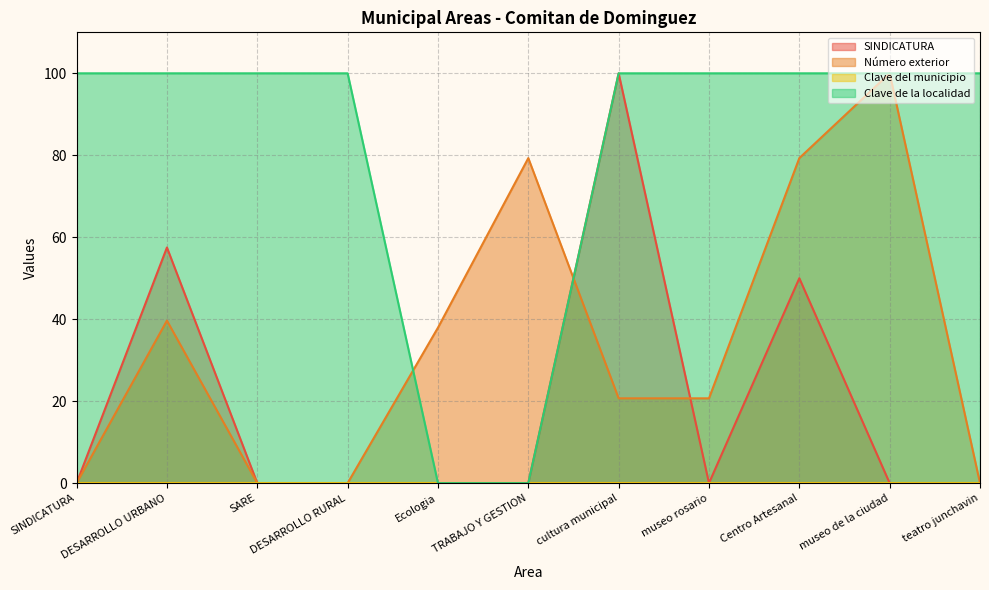

Which series has the largest total across all categories?

Clave de la localidad